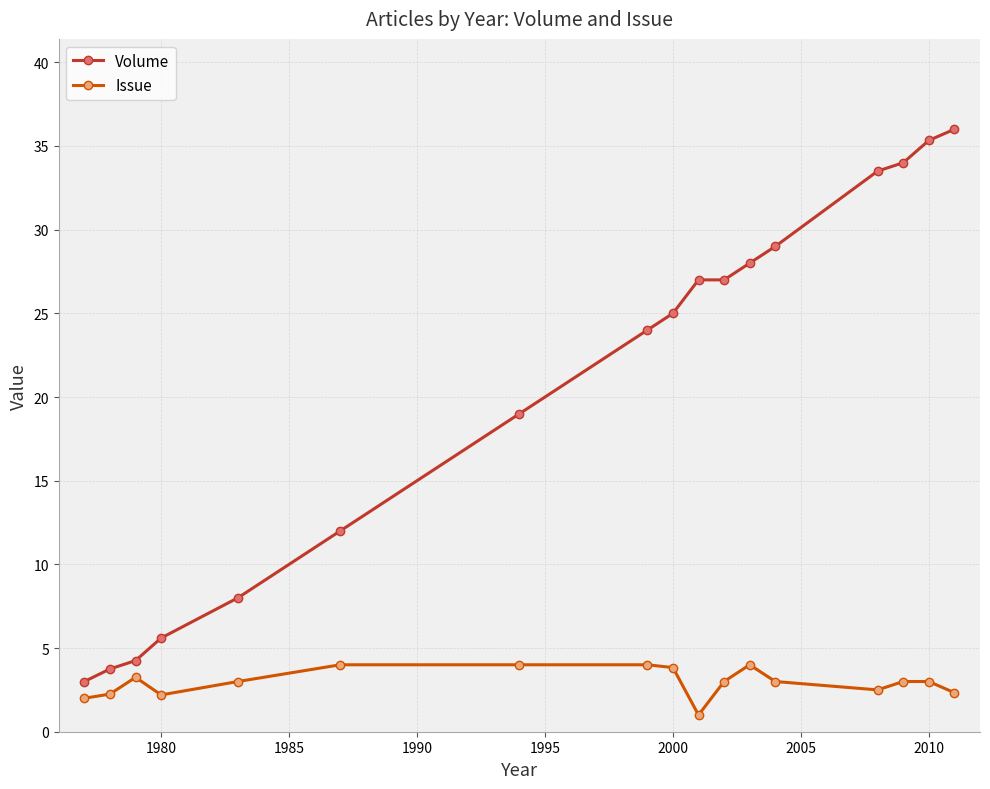

True or false: Volume and Issue intersect in this chart.

False